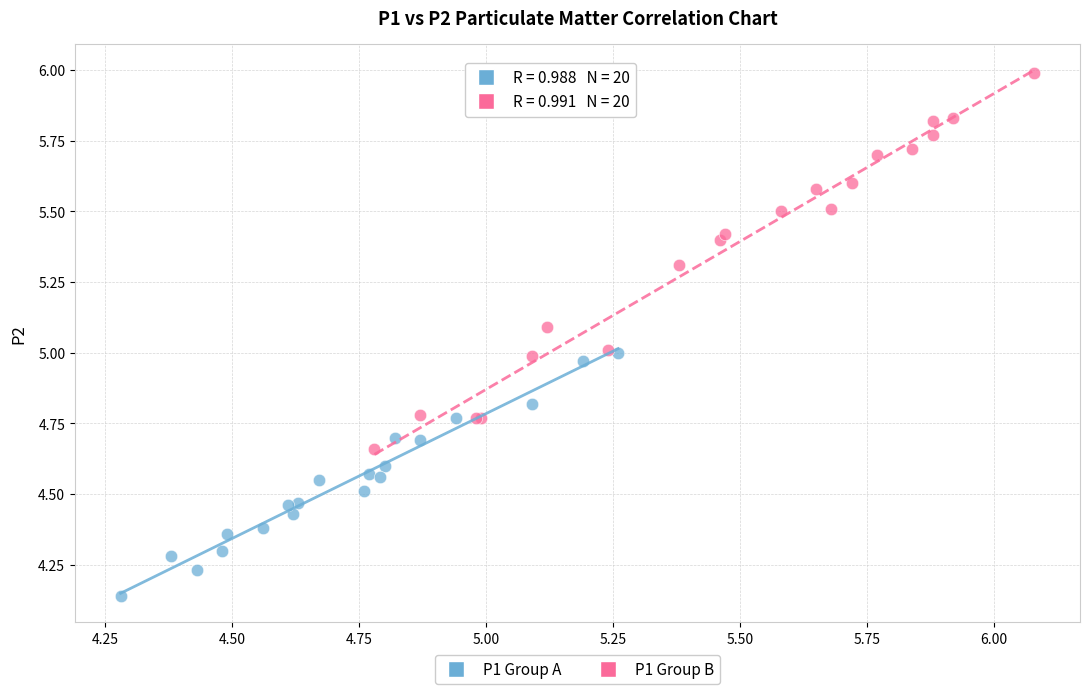

What are all the series names shown in the legend?

P1 Group A, P1 Group B